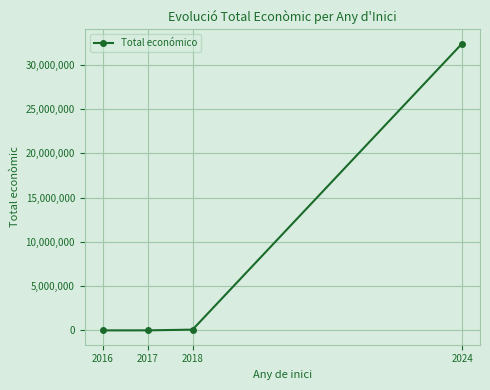

The value at 2024 is 22129744. True or false?

False